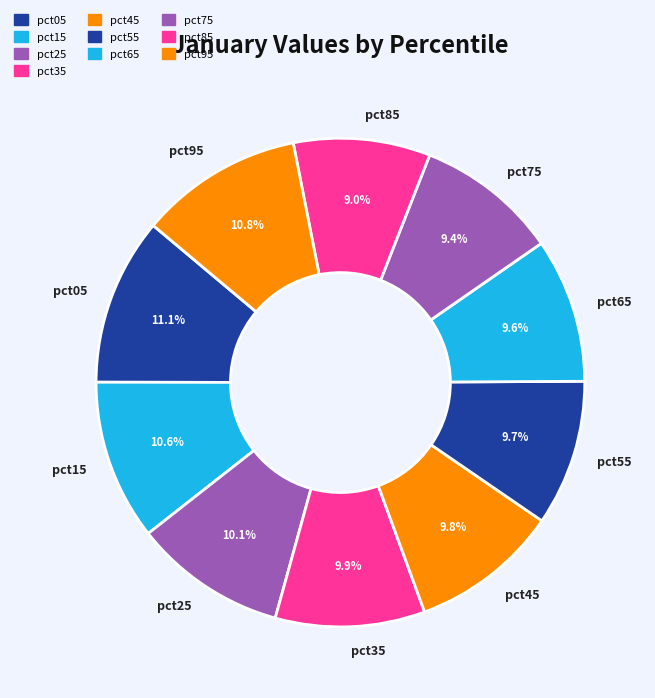

Is pct85 the majority of the pie?

No